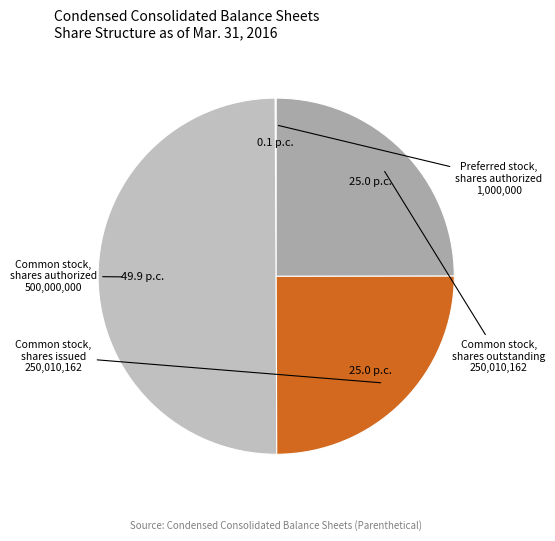

Count the number of slices in the pie.

4